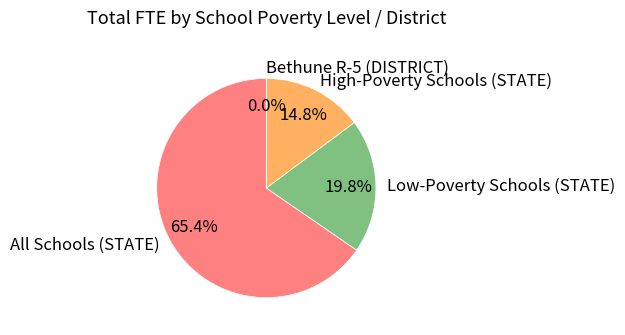

To the nearest percent, what is the difference between the largest and smallest slice percentages?

65%